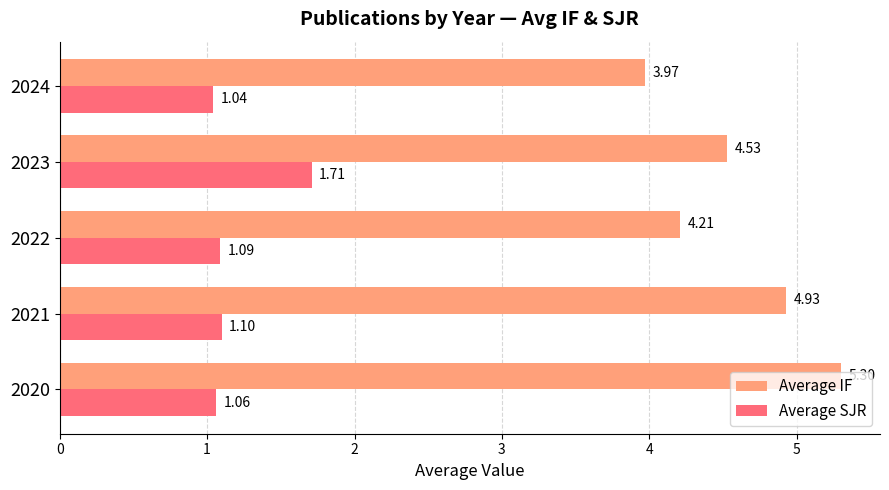

List the series in order of their overall mean, highest first.

Average IF, Average SJR